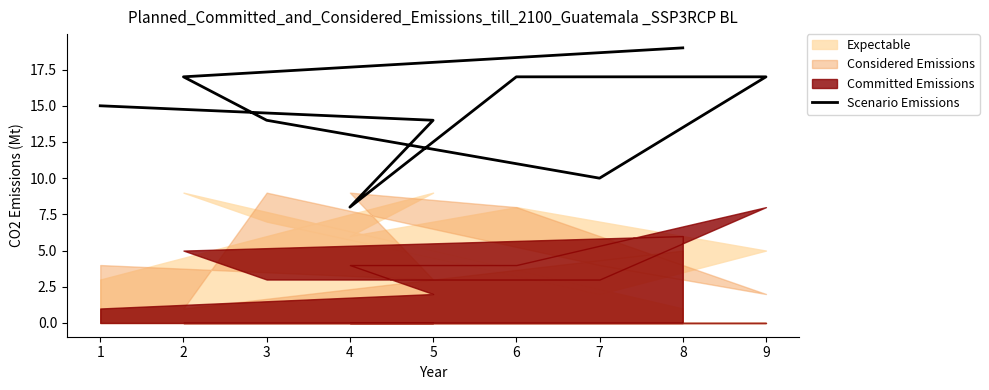

What is the sum of the values at 9 and 7?

27